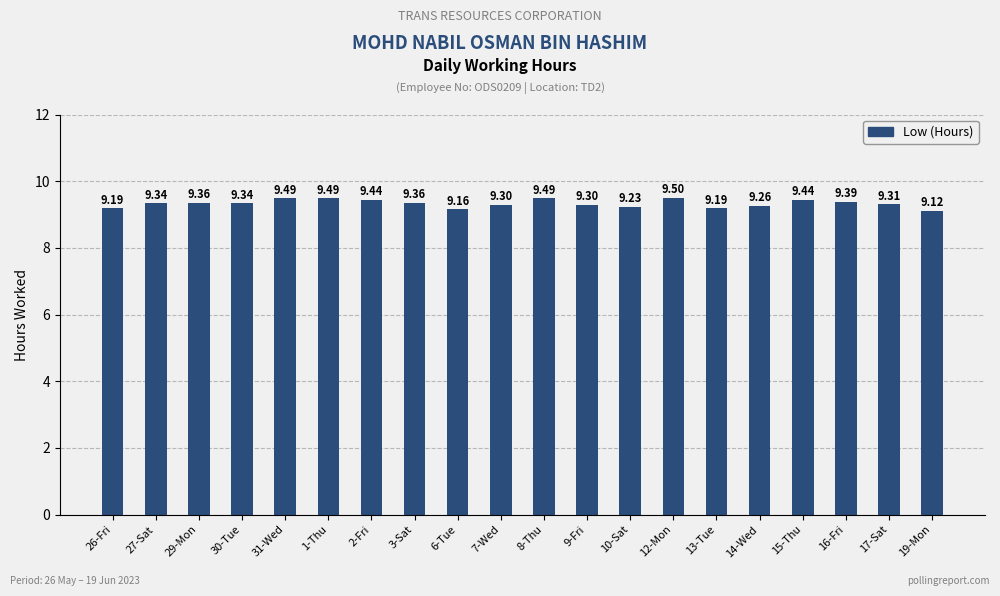

How many data points does each series have?

20